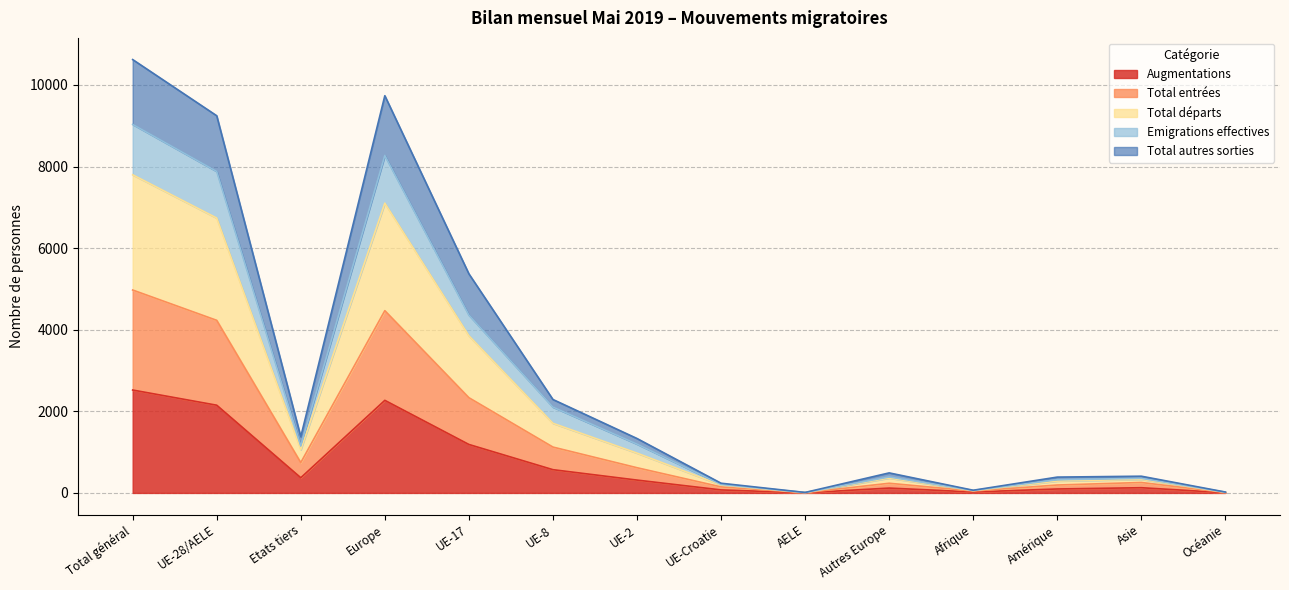

What is the label of the 6th point from the left?

UE-8